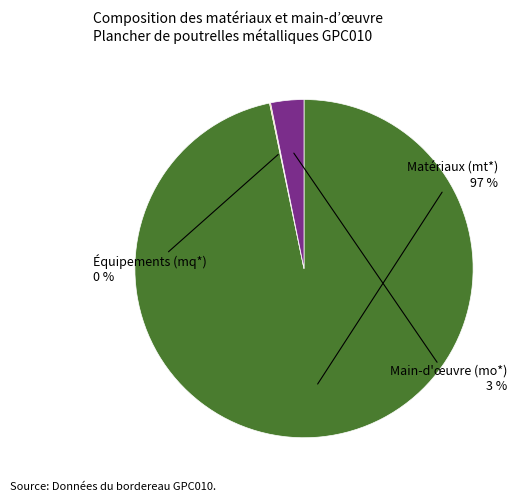

Is there any slice that represents more than half of the pie?

Yes